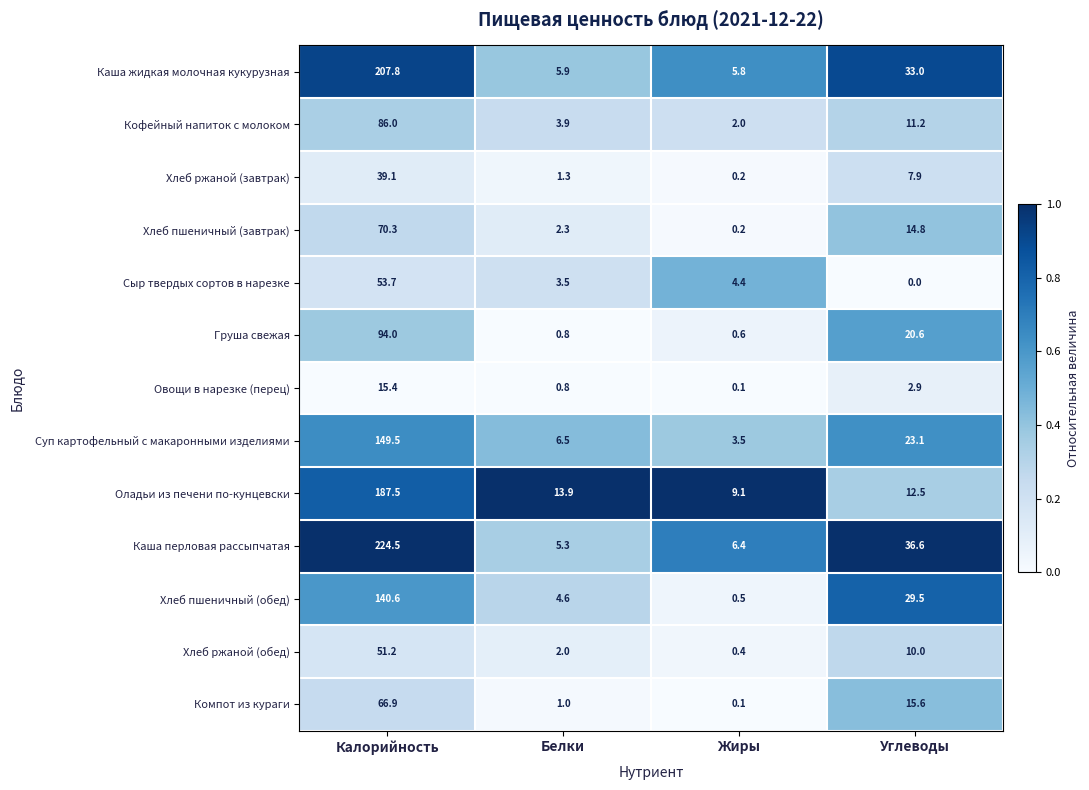

At Углеводы, list the series in order from smallest to largest.

Сыр твердых сортов в нарезке, Овощи в нарезке (перец), Хлеб ржаной (завтрак), Хлеб ржаной (обед), Кофейный напиток с молоком, Оладьи из печени по-кунцевски, Хлеб пшеничный (завтрак), Компот из кураги, Груша свежая, Суп картофельный с макаронными изделиями, Хлеб пшеничный (обед), Каша жидкая молочная кукурузная, Каша перловая рассыпчатая